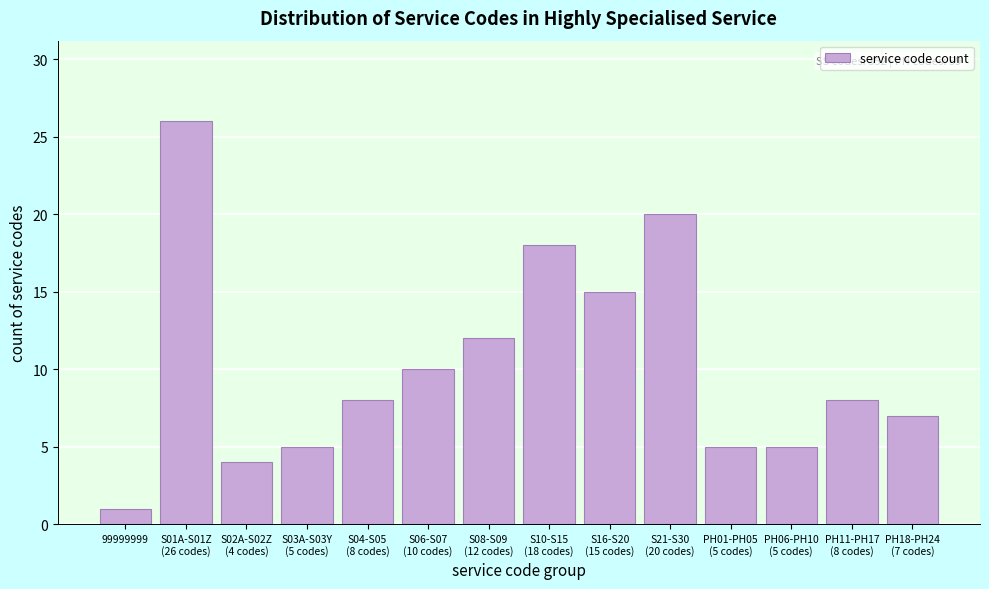

Reading left to right, what are all the values shown in this chart?

1	26	4	5	8	10	12	18	15	20	5	5	8	7